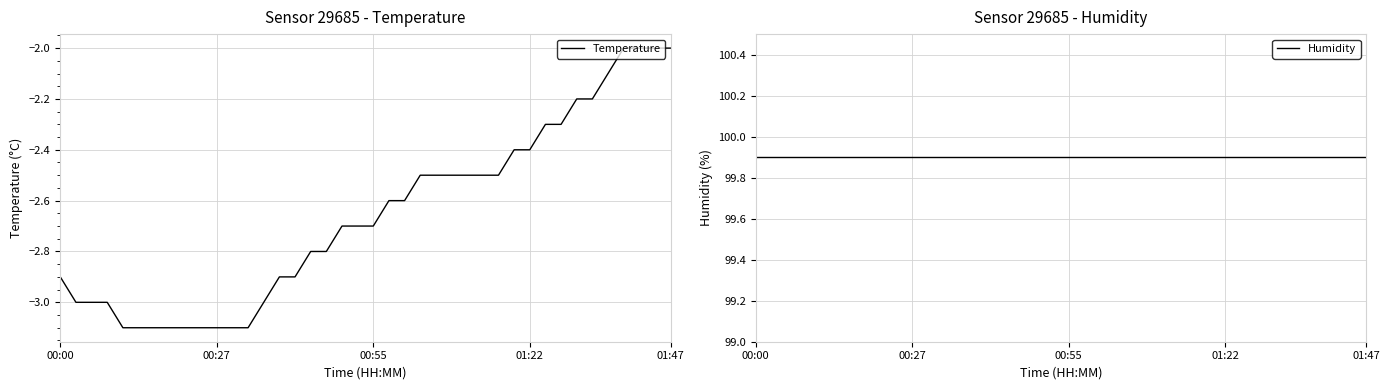

How many lines are shown in the chart?

2